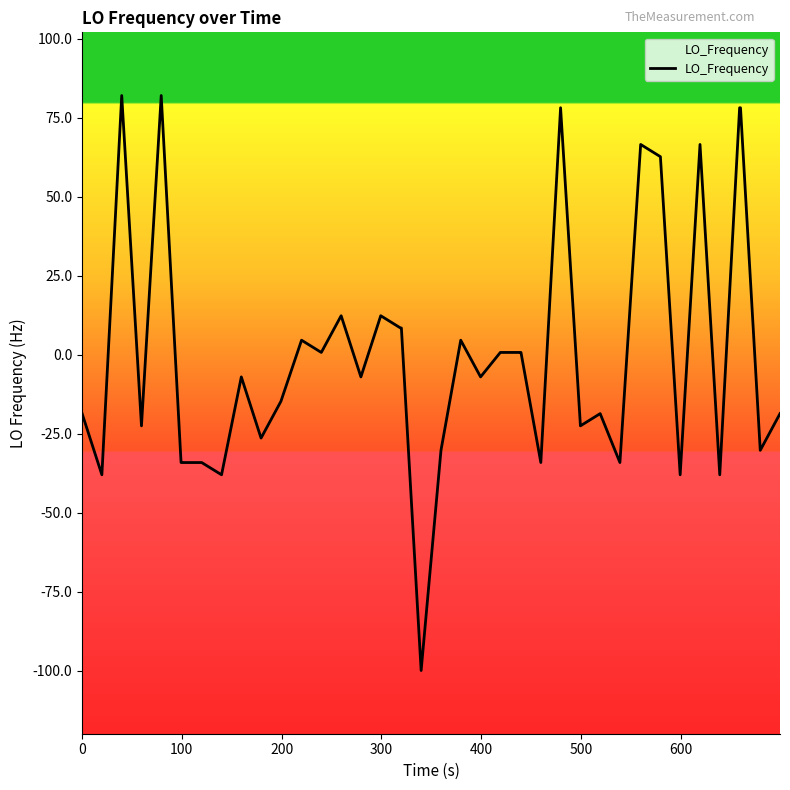

What is the difference between the second highest and minimum values?

182.0